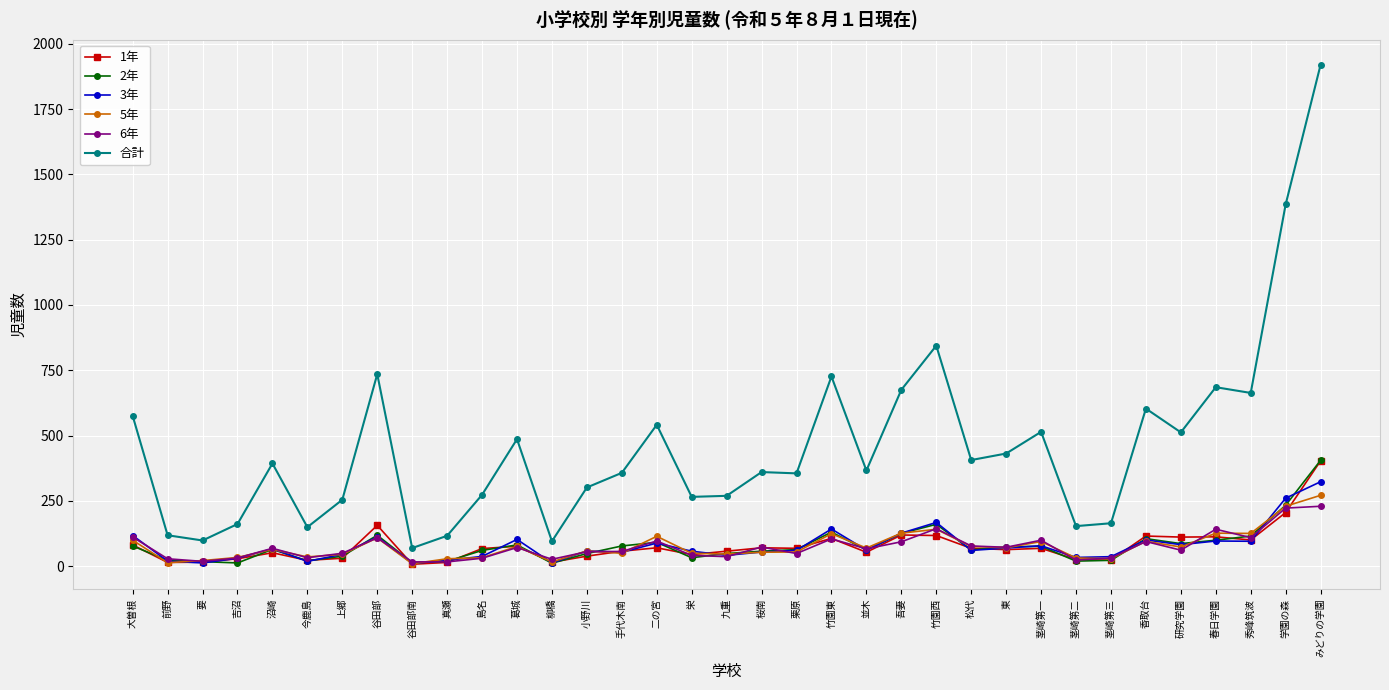

What is the value of the 3年 point at the 14th from the left?

58